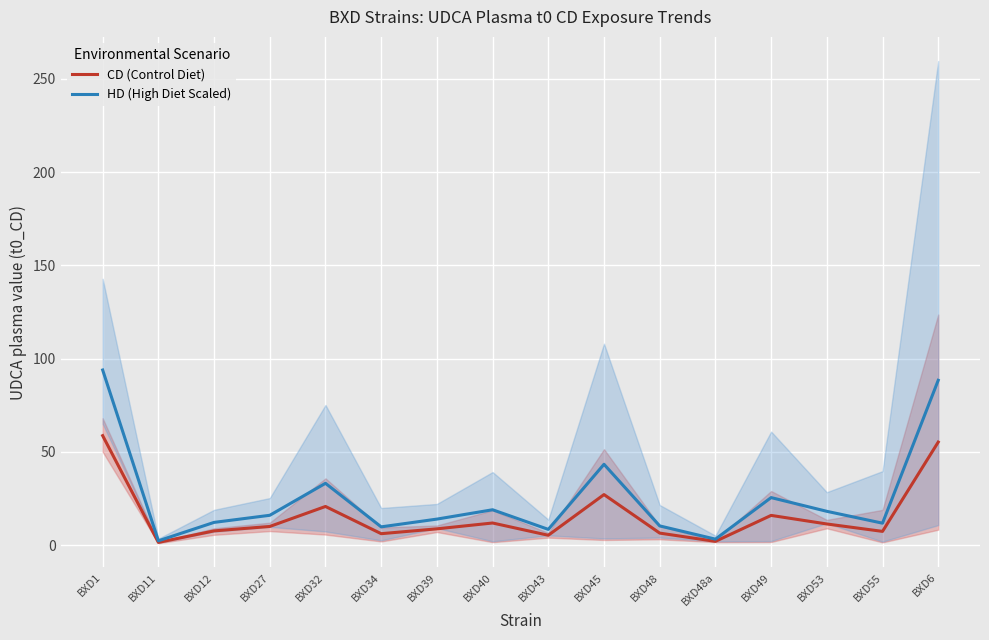

How many lines are shown in the chart?

2